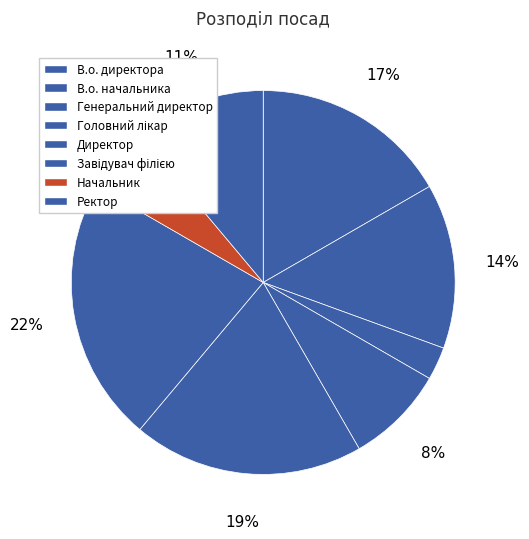

What percentage do Ректор and Генеральний директор together represent?

13.9%